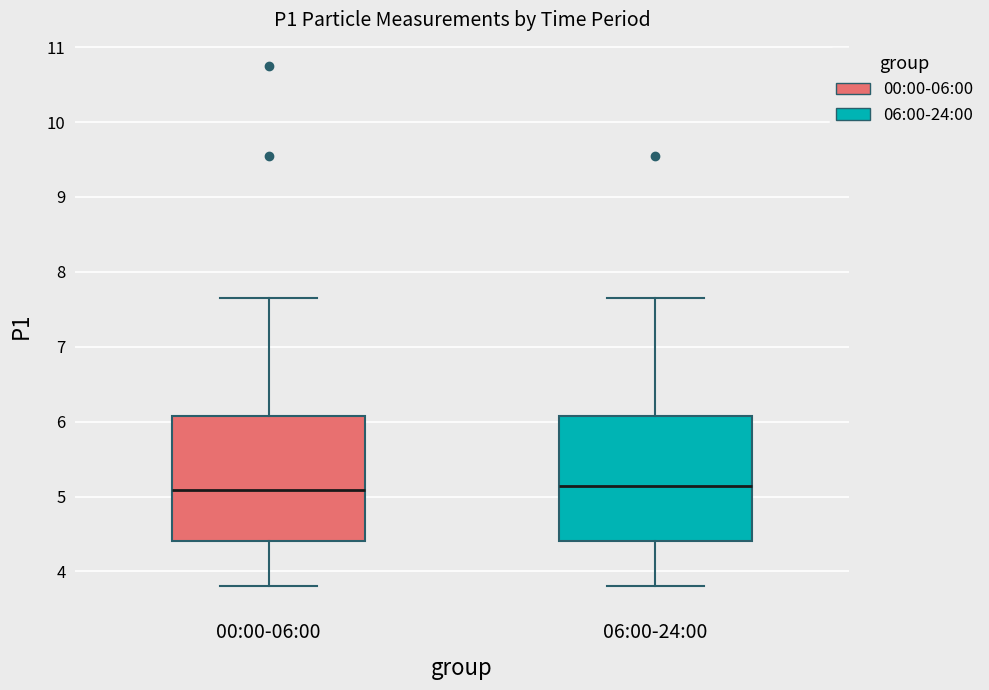

Where does the upper whisker of the box for 06:00-24:00 end on the y-axis? The values are not printed on the chart, so give them approximately, as read against the axis.

7.7